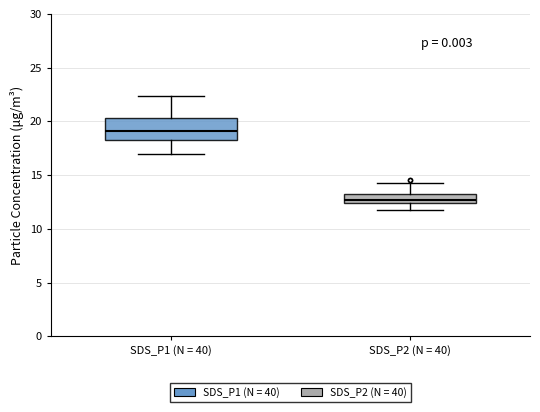

Reading left to right, read every box against the y-axis: the position of its median line, the range the box covers, and the ends of its whiskers. The values are not printed on the chart, so give them approximately, as read against the axis.

SDS_P1 (N = 40): median 19.0, box 18.0 to 20.5, whiskers 17.0 to 22.5
SDS_P2 (N = 40): median 12.5 (inside the box), box 12.5 to 13.0, whiskers 12.0 to 14.5